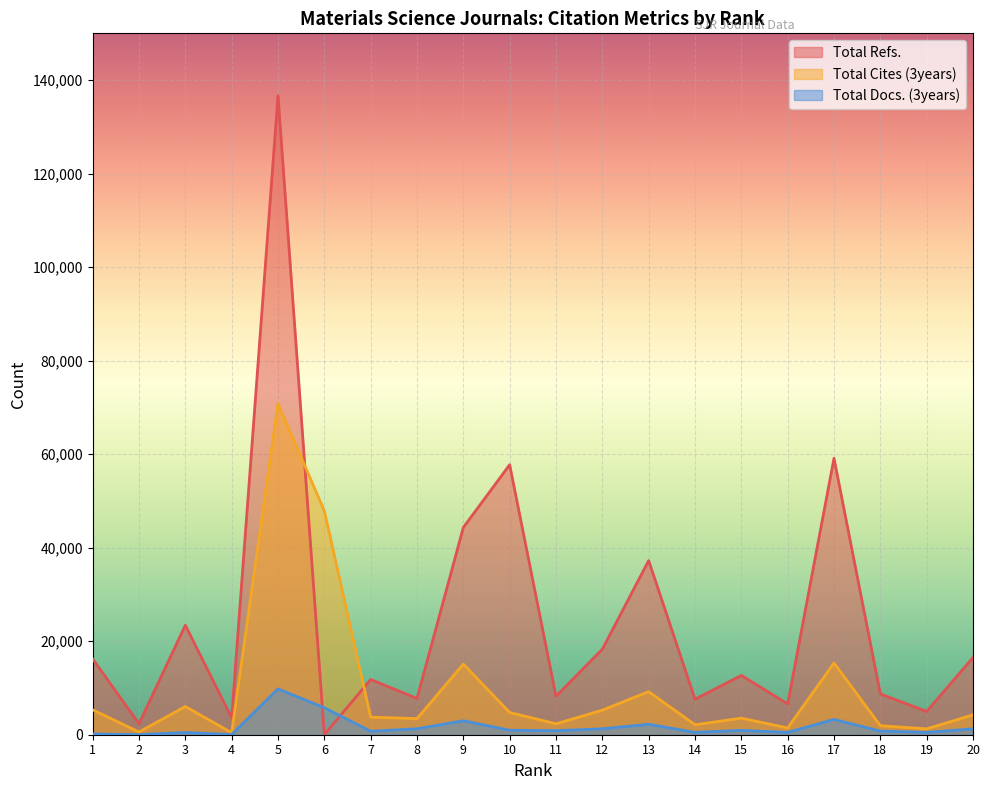

What is the sum of all Total Refs. values?

483829